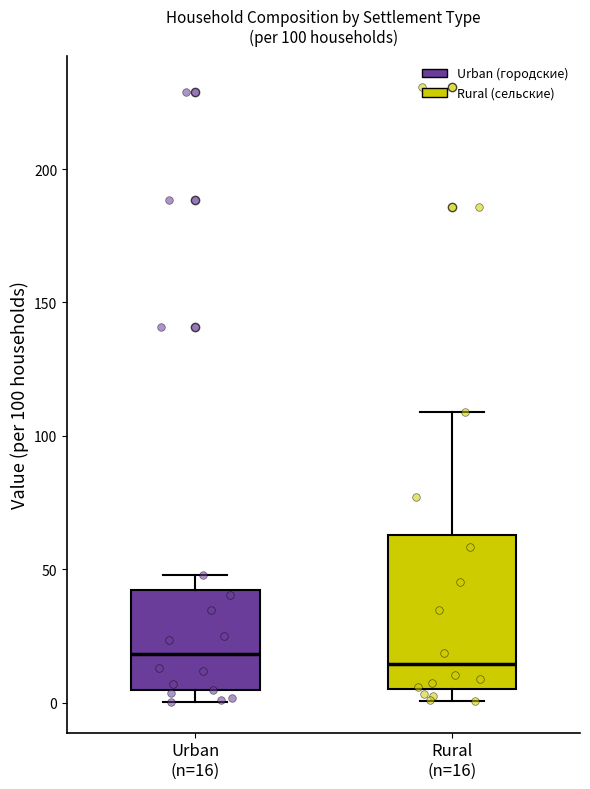

Which box is the tallest, from its lower edge to its upper edge?

Rural (n=16)